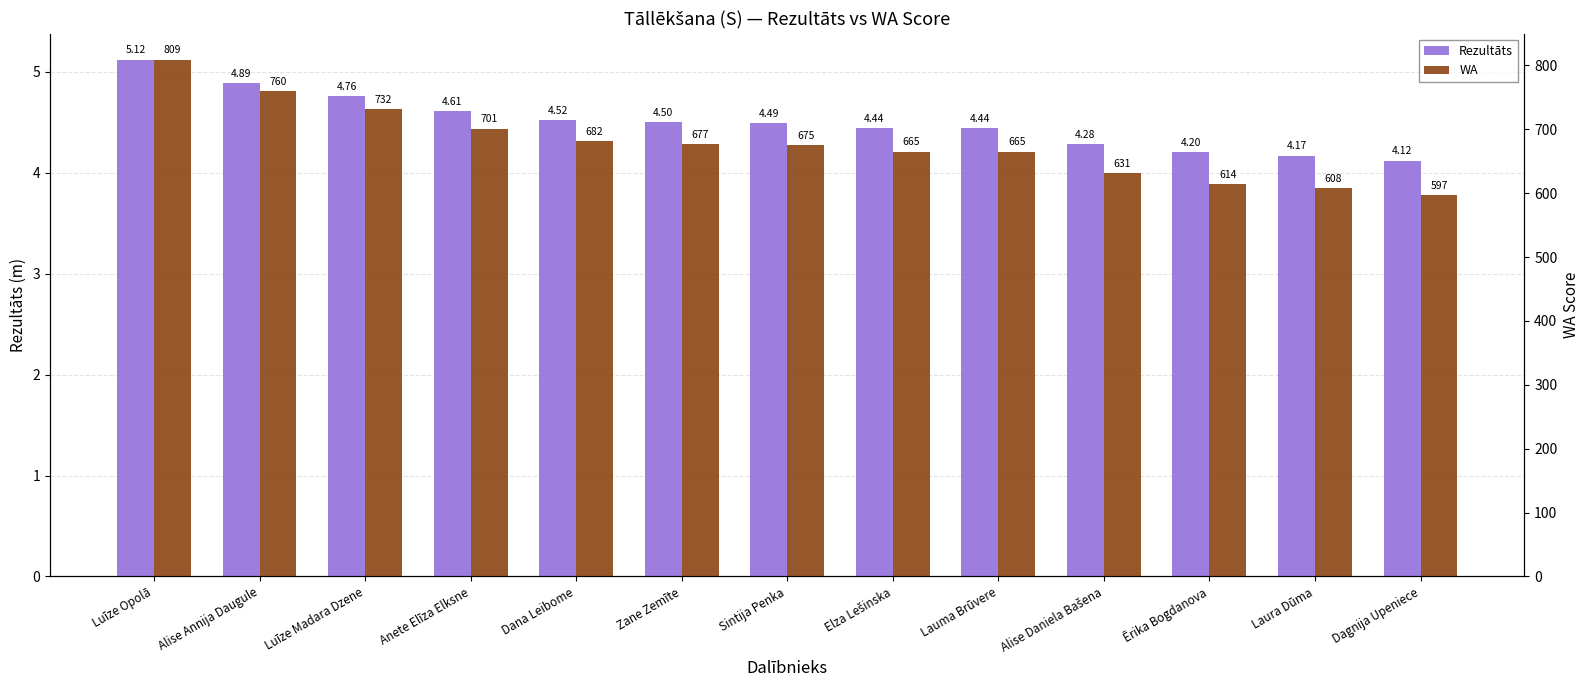

What is the difference between the maximum and minimum values in the Rezultāts series?

1.0